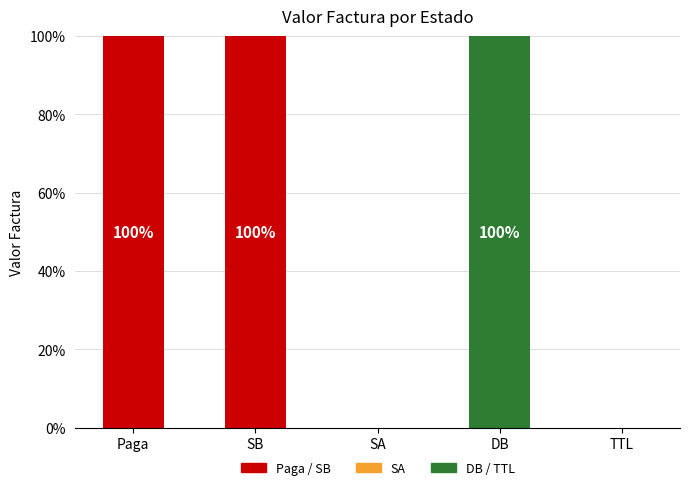

What is the sum of all values?

300